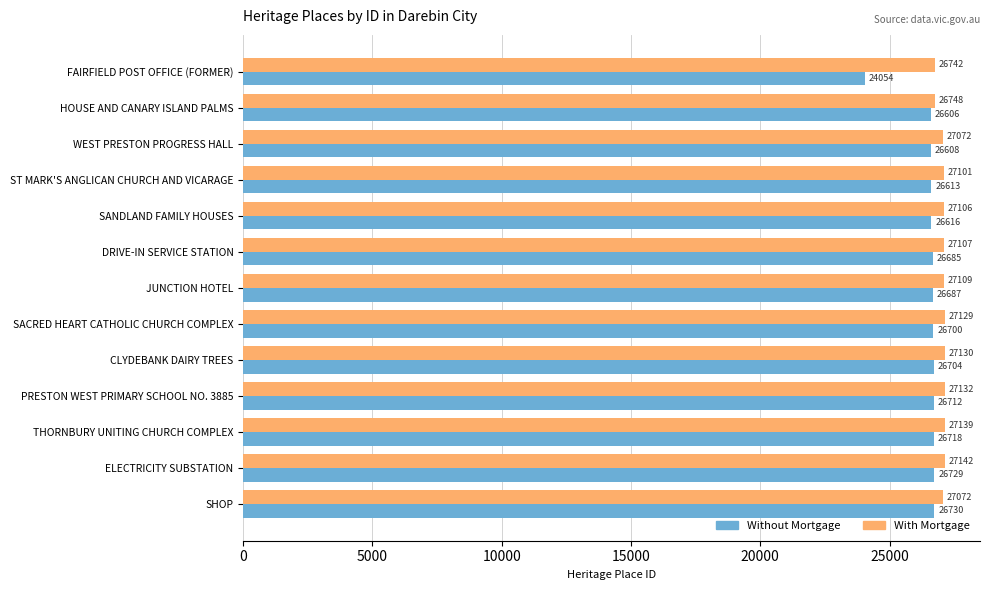

What is the sum of the Without Mortgage values at WEST PRESTON PROGRESS HALL and CLYDEBANK DAIRY TREES?

53312